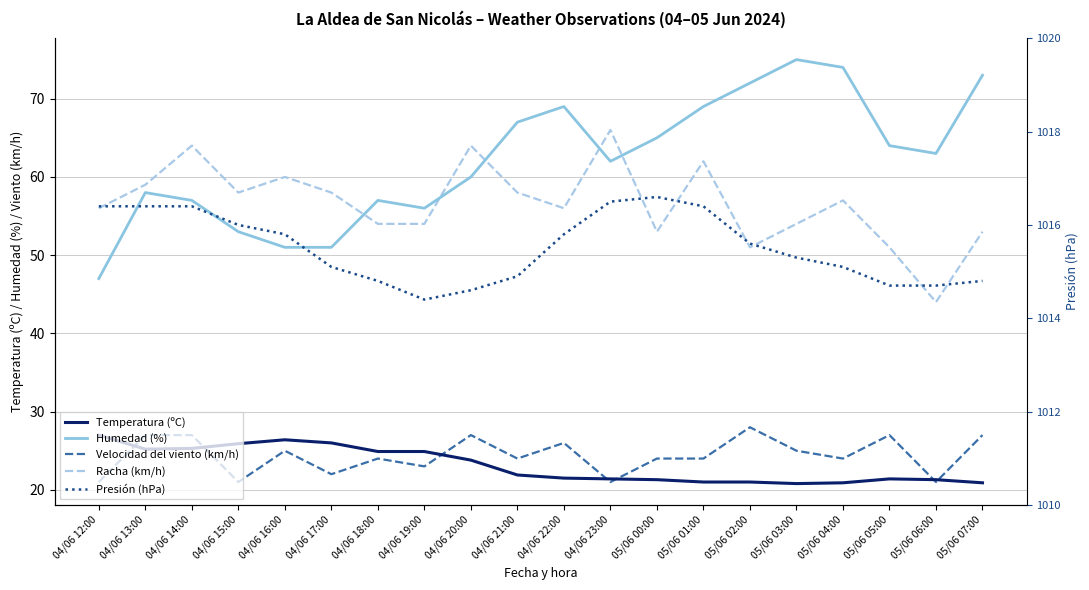

What is the difference between the Velocidad del viento (km/h) values at 05/06 04:00 and 04/06 16:00?

1.0